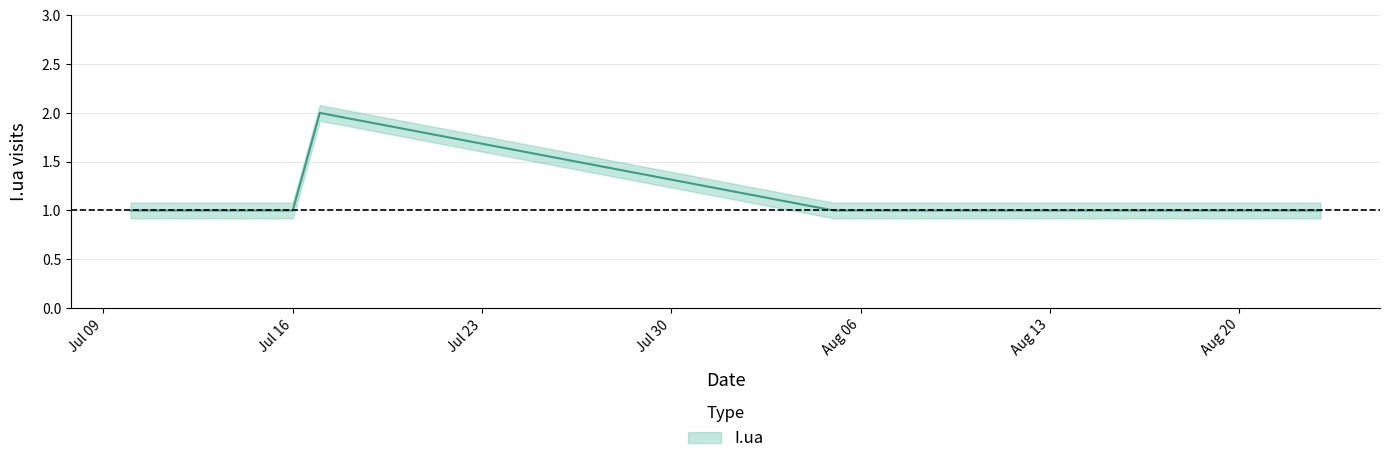

What is the maximum value shown in the chart?

2